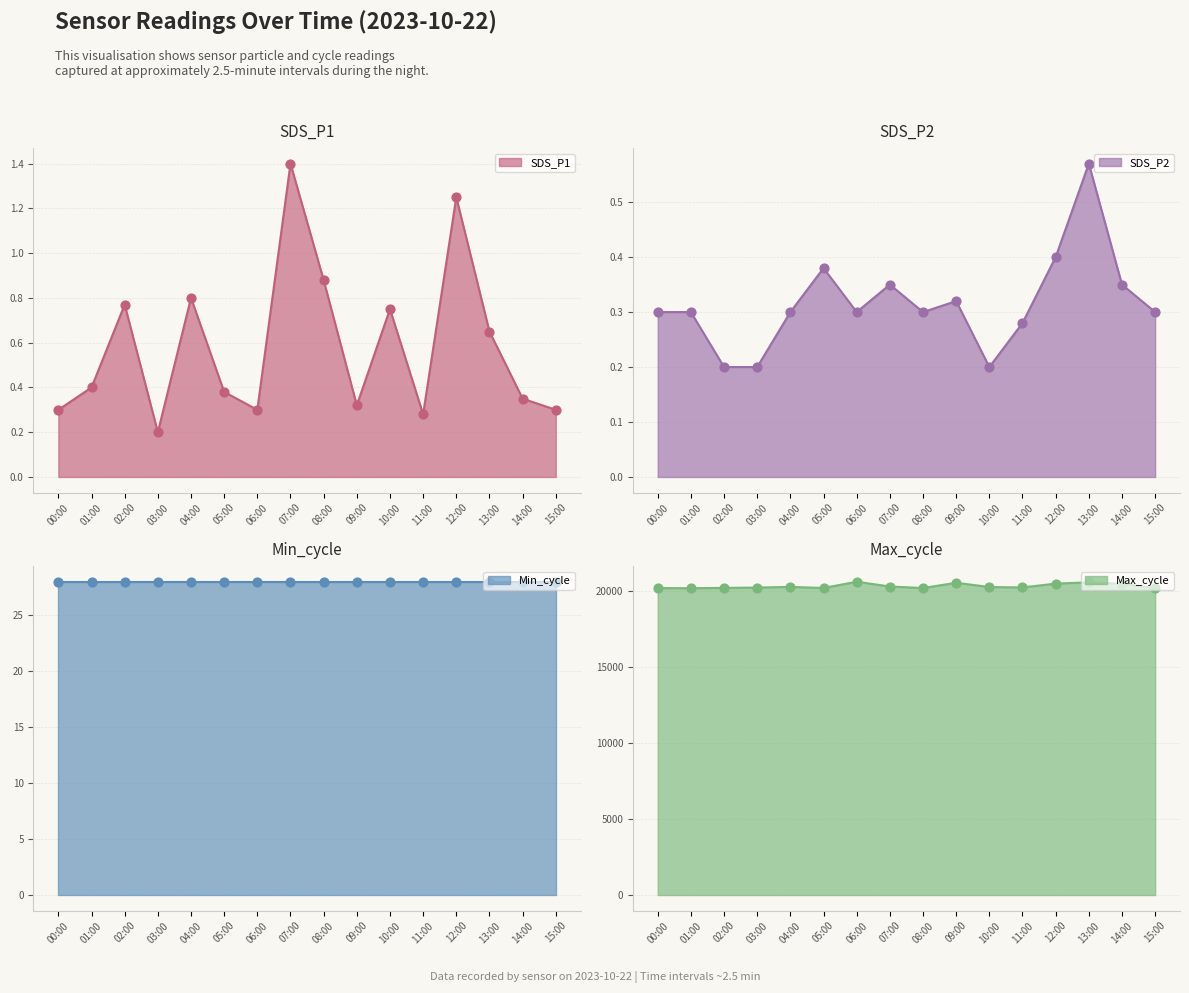

Which series has the largest total across all categories?

Max_cycle